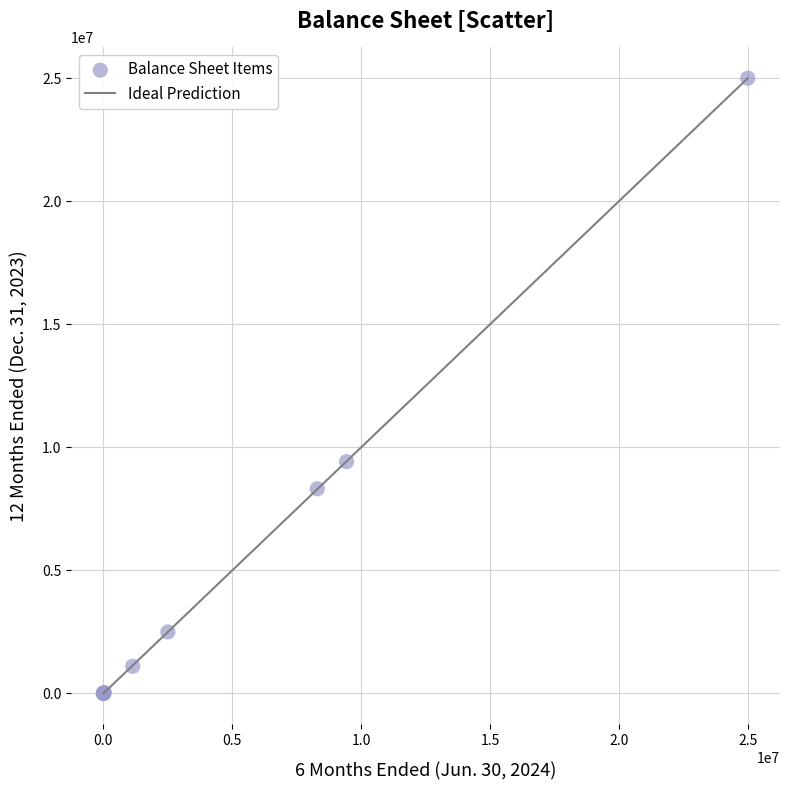

What Y value in the scatter plot is closest to 12500000?

9418463.0